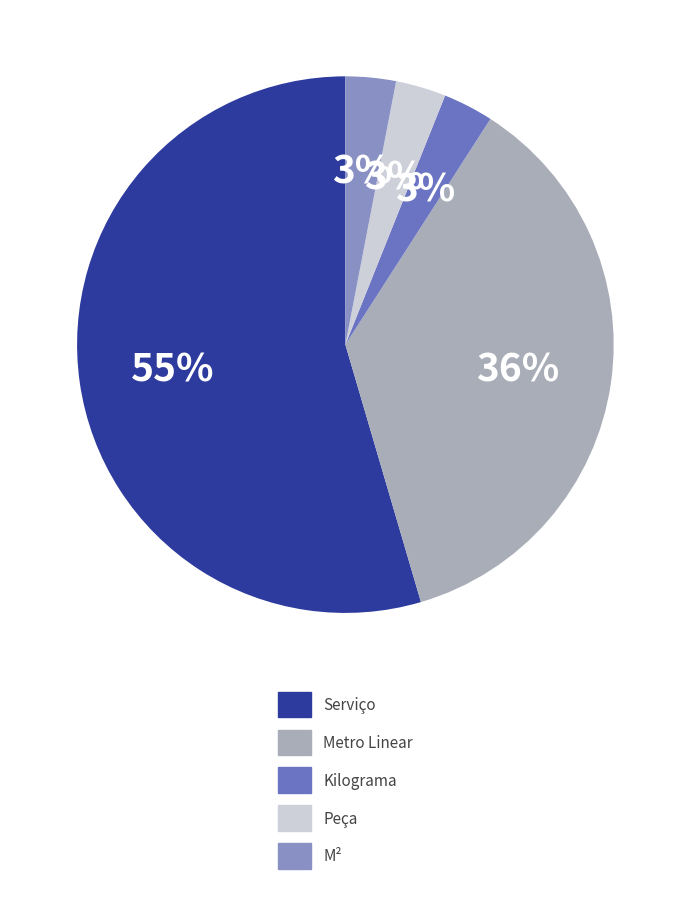

Is it true that M² is 3% of the pie?

True